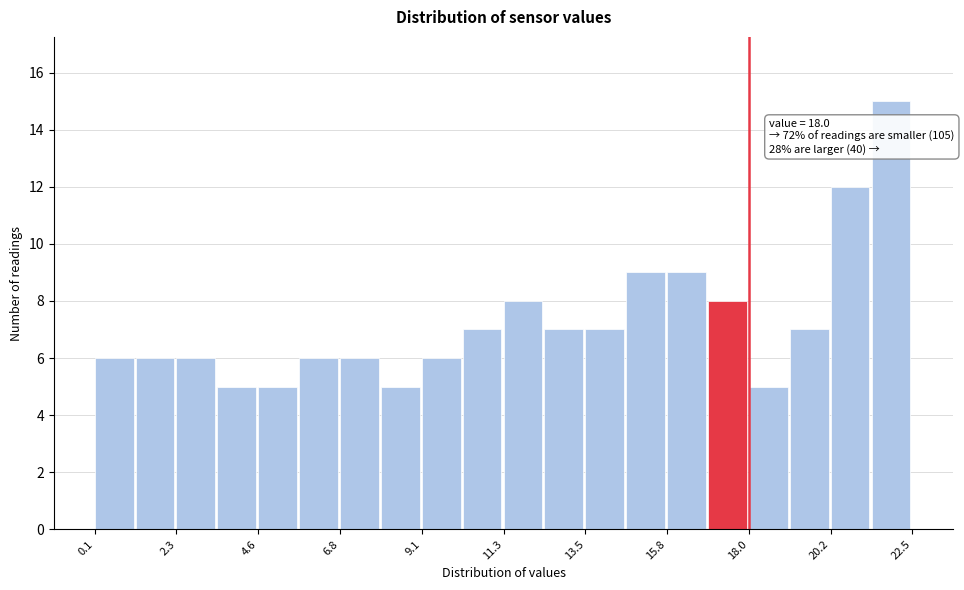

Around what value on the x-axis is the tallest bar? Give the approximate position of its centre, as read against the axis.

22.0